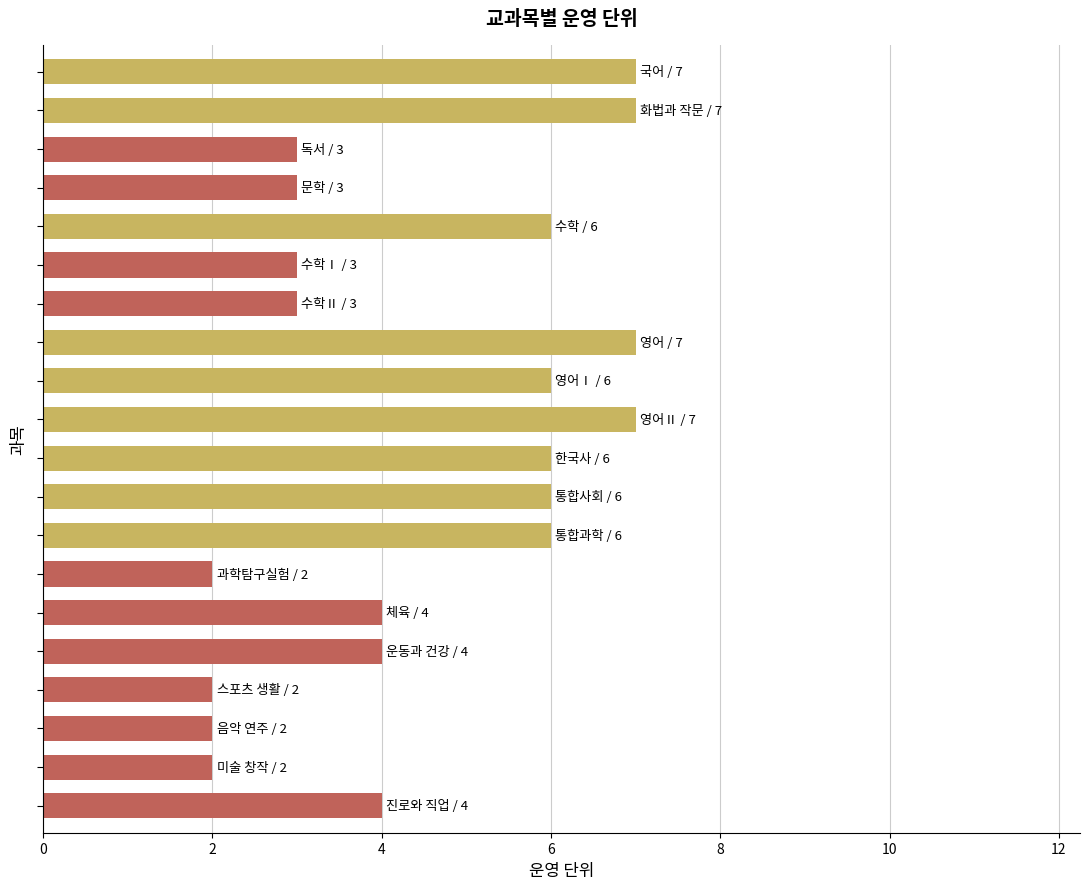

Reading bottom to top, list all the values displayed in this chart.

4	2	2	2	4	4	2	6	6	6	7	6	7	3	3	6	3	3	7	7